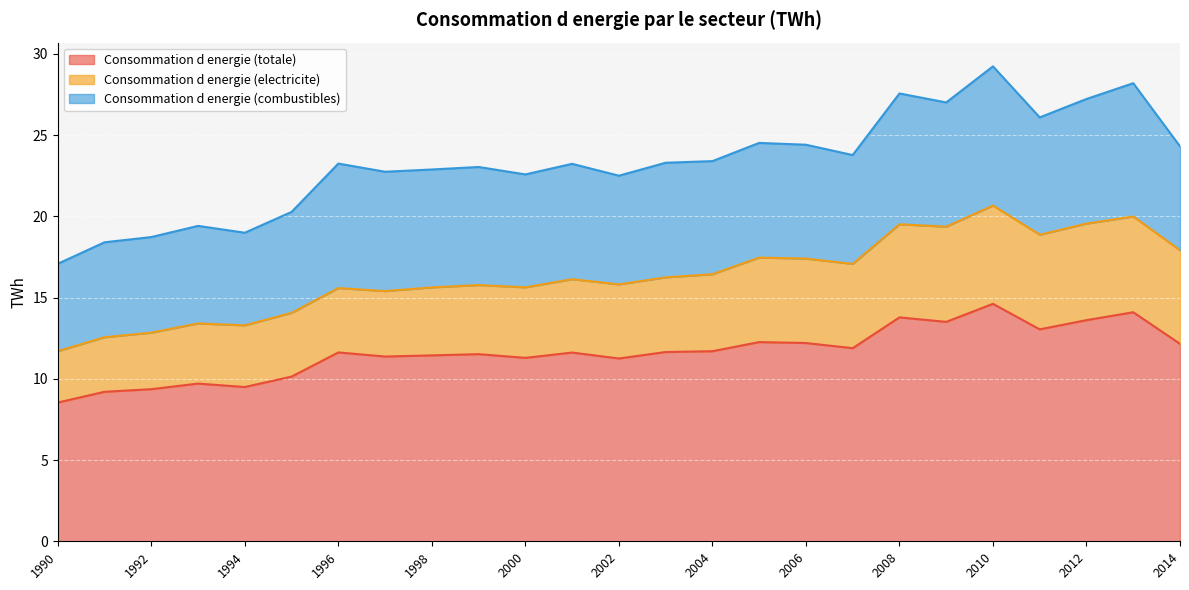

What is the difference between the highest and lowest values at 2011?

7.2